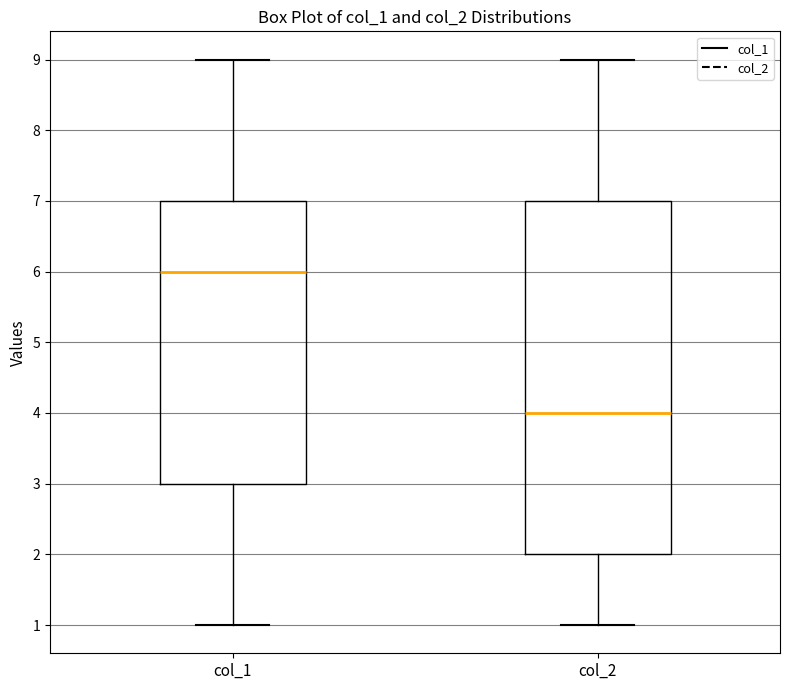

Reading left to right, transcribe this box plot: for each box, give where its median line is, the range the box spans, and where its two whiskers end, as read against the y-axis. The values are not printed on the chart, so give them approximately, as read against the axis.

col_1: median 6, box 3 to 7, whiskers 1 to 9
col_2: median 4, box 2 to 7, whiskers 1 to 9